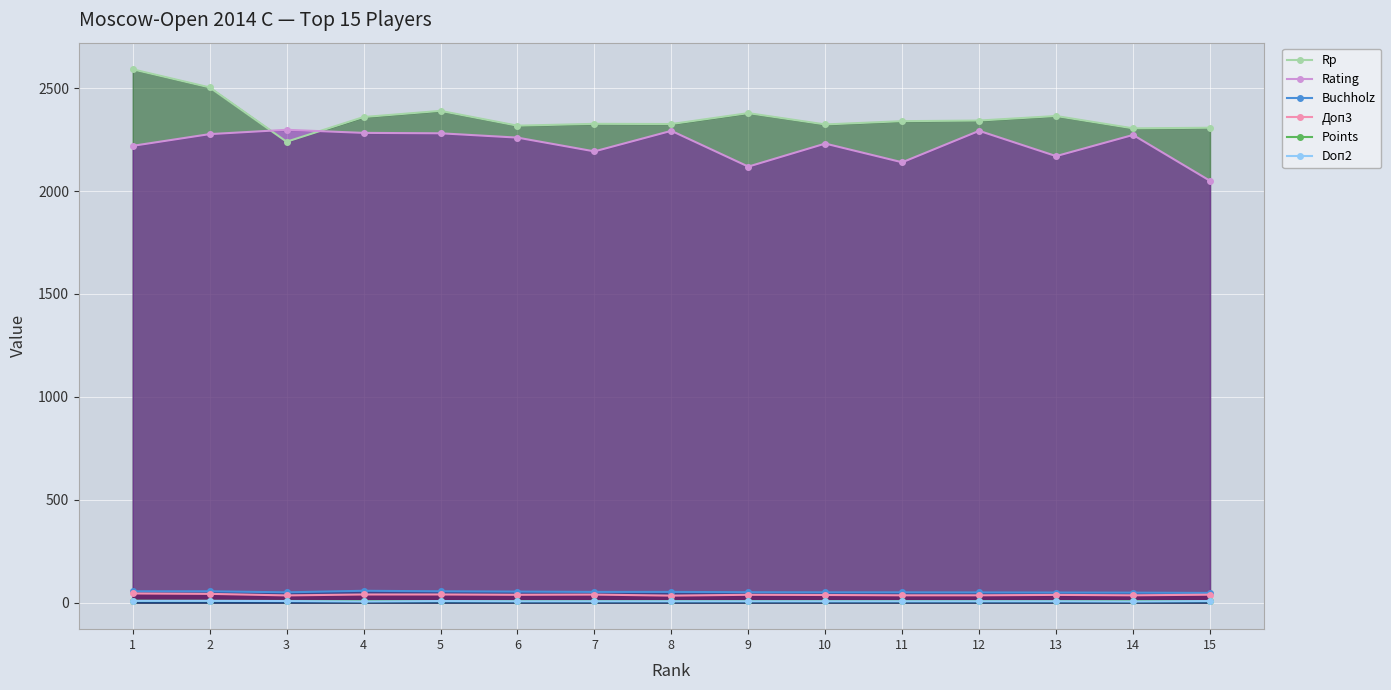

Which label corresponds to the smallest value in the chart?

4